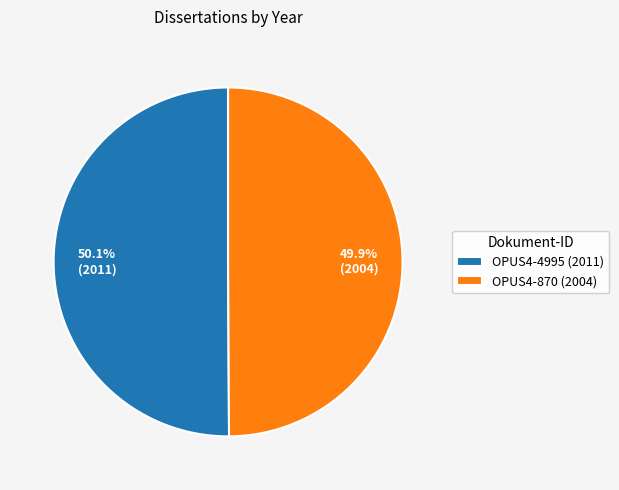

Count the number of slices in the pie.

2